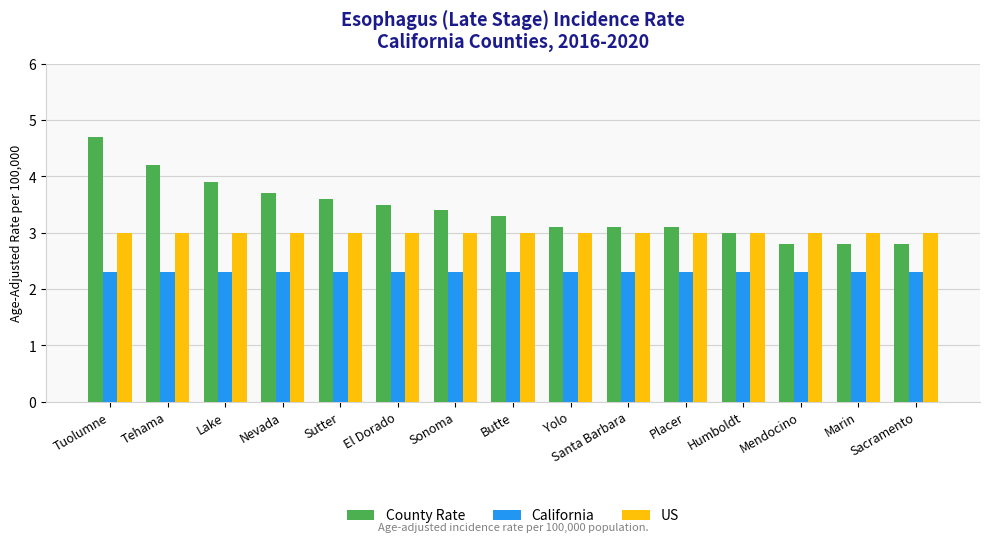

What is the difference between the highest and lowest values at Humboldt?

0.7